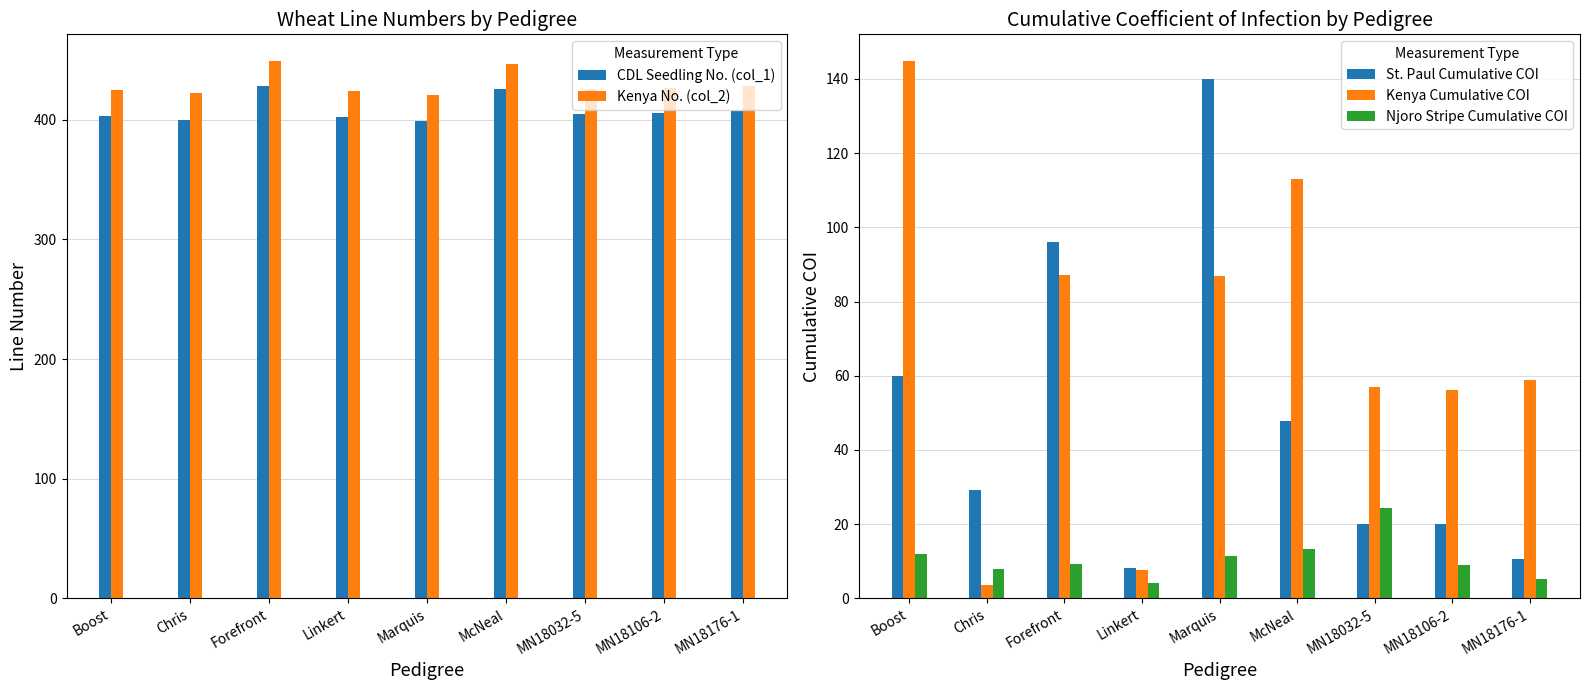

Rank the series by their maximum value, from lowest to highest.

Njoro Stripe Cumulative COI, St. Paul Cumulative COI, Kenya Cumulative COI, CDL Seedling No. (col_1), Kenya No. (col_2)